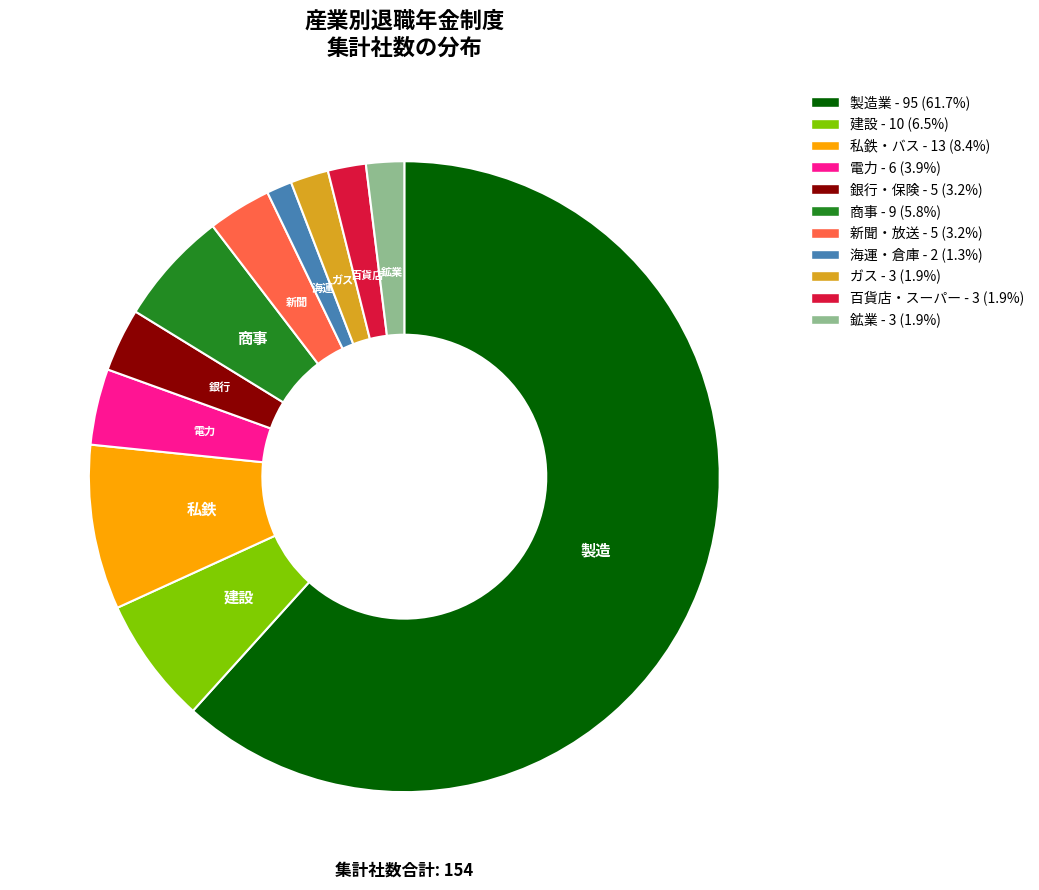

What is the ratio of the value at 百貨店・スーパー - 3 (1.9%) to the value at 海運・倉庫 - 2 (1.3%)?

1.5